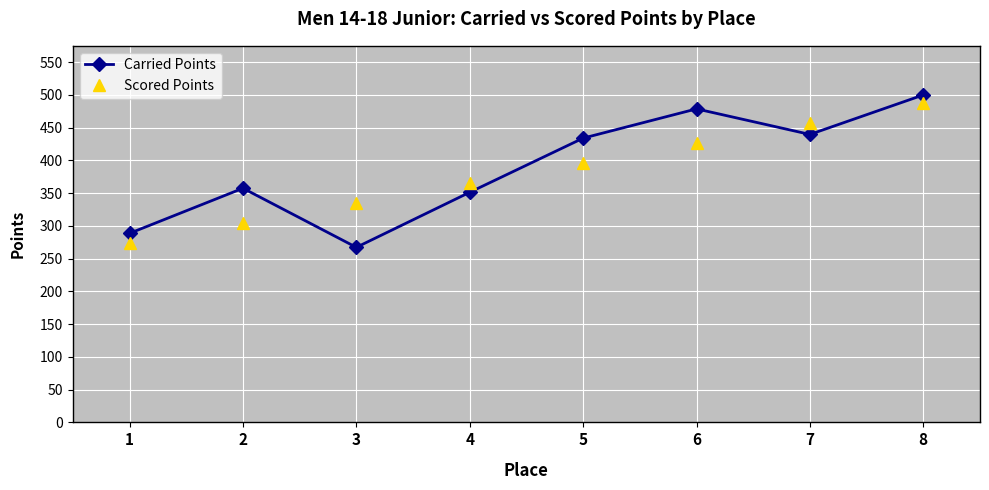

Which category has the highest value in the Carried Points series?

8